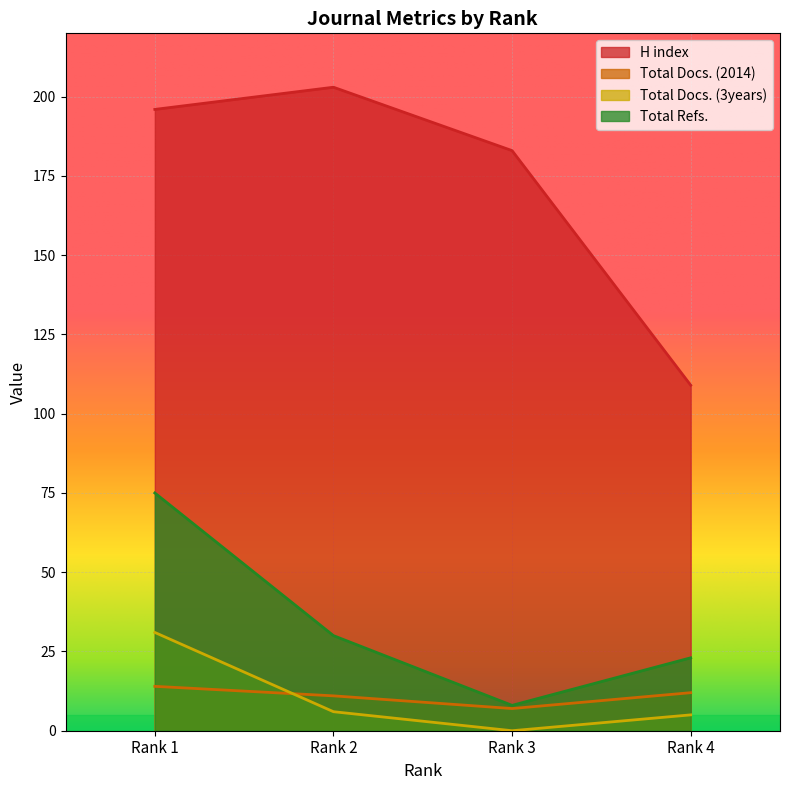

True or false: Total Refs. and H index cross at least once.

False